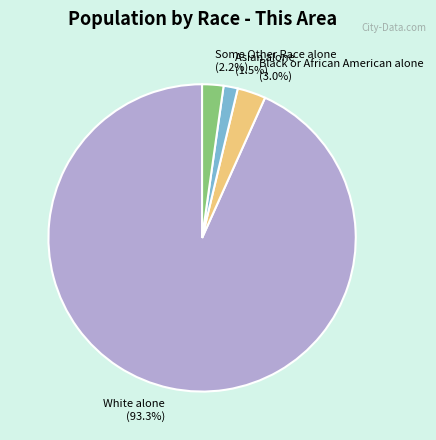

Do White alone and Some Other Race alone together represent more than half of the pie?

Yes